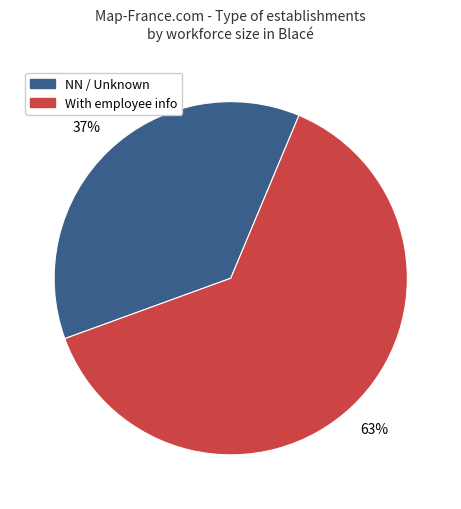

Is there a majority slice in this chart?

Yes